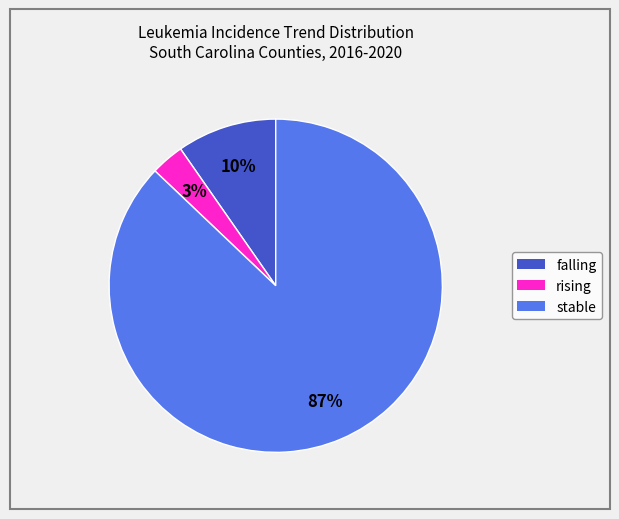

Is the sum of stable and falling greater than half?

Yes